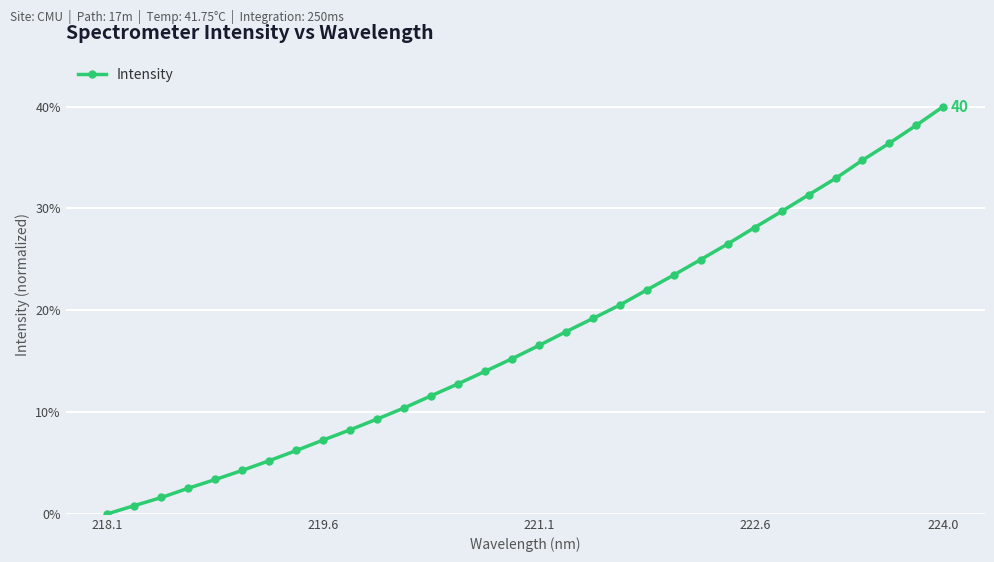

How many lines are shown in the chart?

1